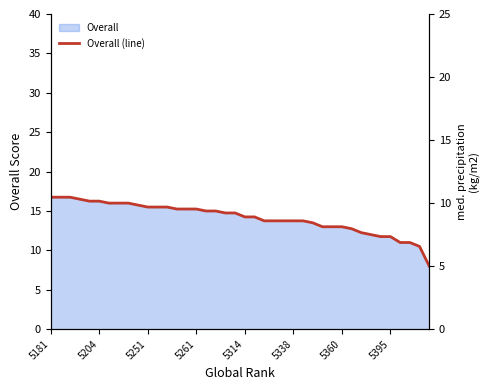

Reading left to right, list all the values displayed in this chart.

16.8	16.8	16.8	16.5	16.2	16.2	16.0	16.0	16.0	15.8	15.5	15.5	15.5	15.2	15.2	15.2	15.0	15.0	14.8	14.8	14.2	14.2	13.8	13.8	13.8	13.8	13.8	13.5	13.0	13.0	13.0	12.8	12.2	12.0	11.8	11.8	11.0	11.0	10.5	8.0